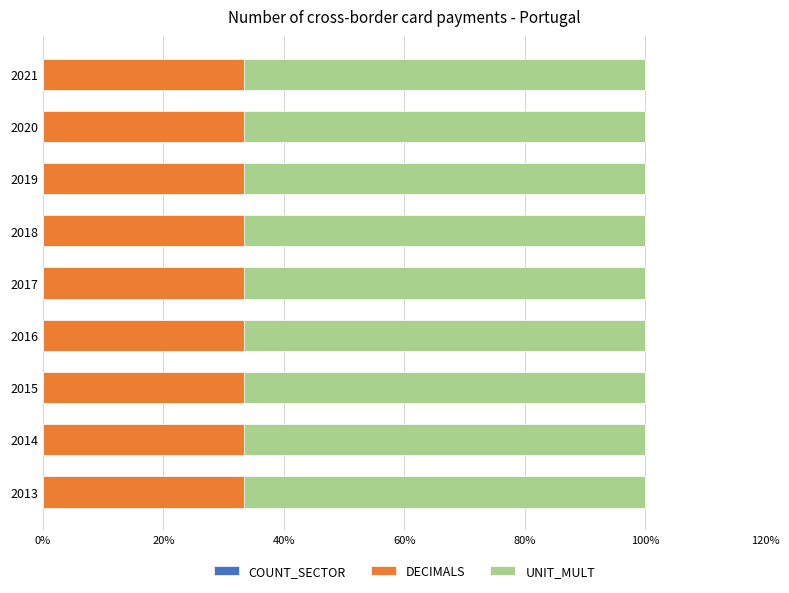

Is it true that DECIMALS equals 33.3 at 2021?

True